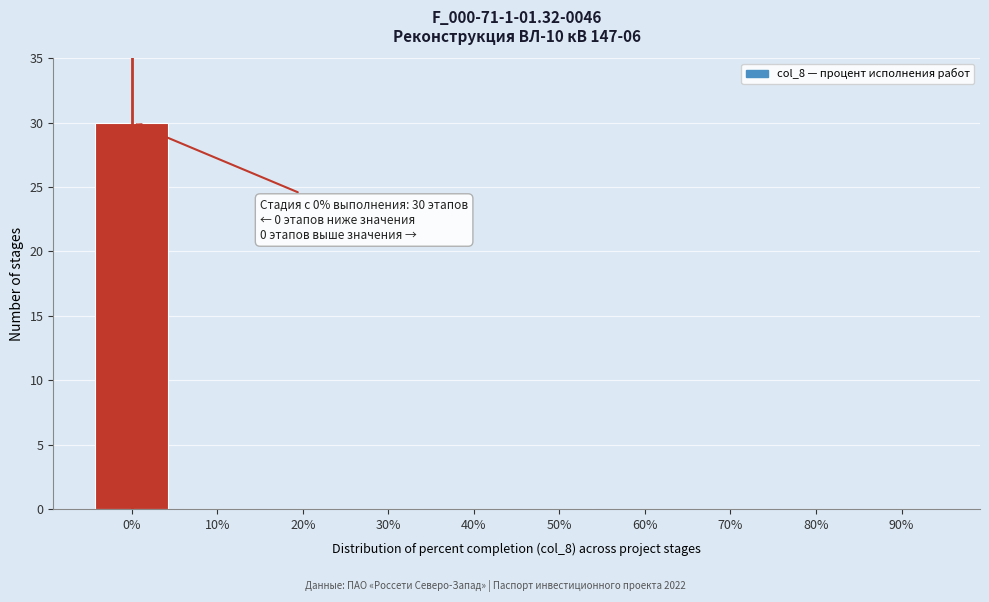

Reading left to right, transcribe all the data shown in this chart.

0%=30	10%=0	20%=0	30%=0	40%=0	50%=0	60%=0	70%=0	80%=0	90%=0